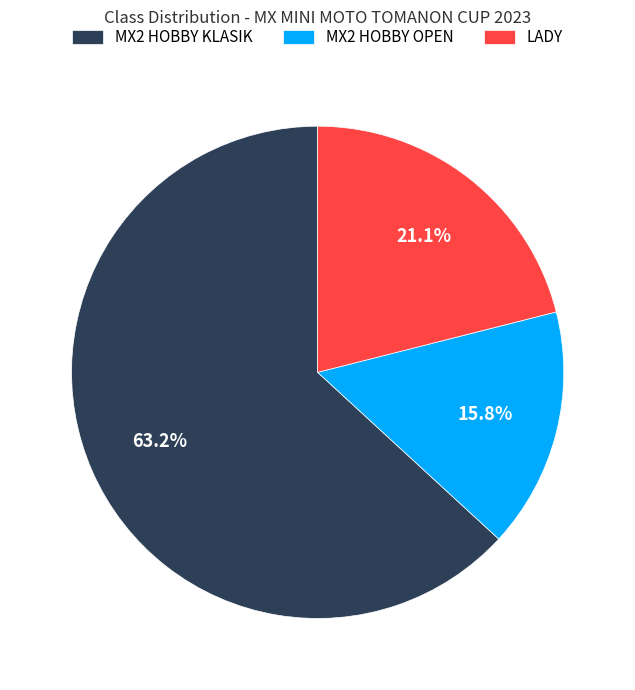

To the nearest percent, what is the average slice percentage?

33%